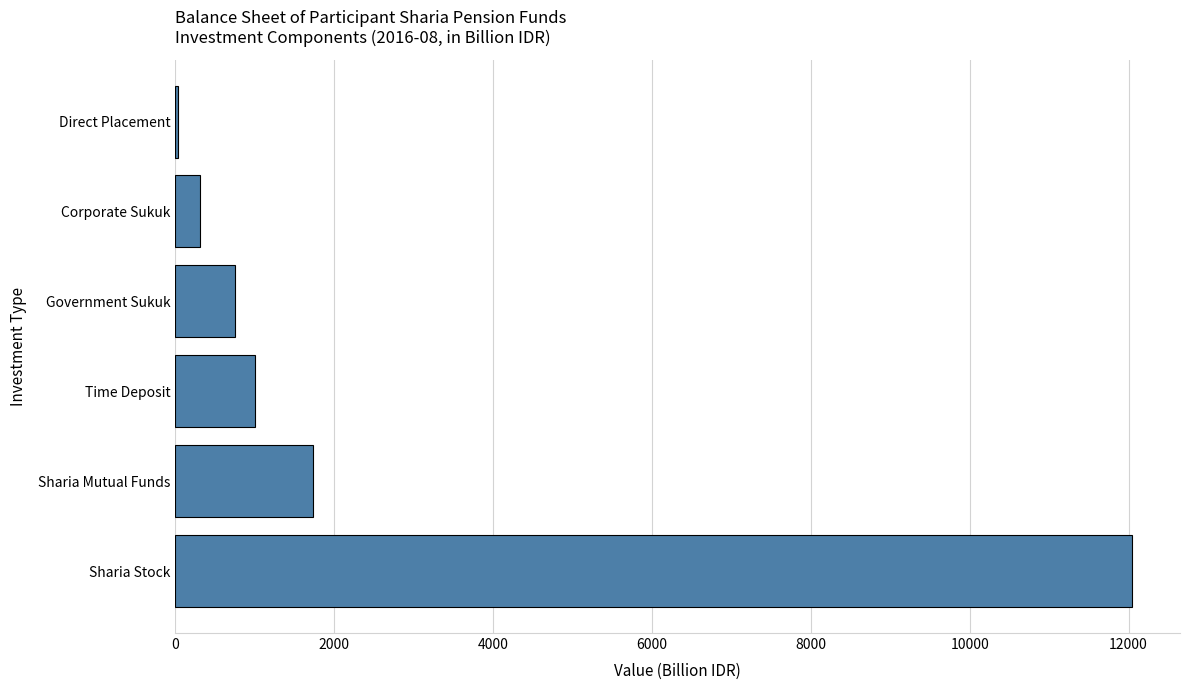

Reading bottom to top, what are all the values shown in this chart?

12045.1	1732.6	1007.4	752.7	311.3	38.8